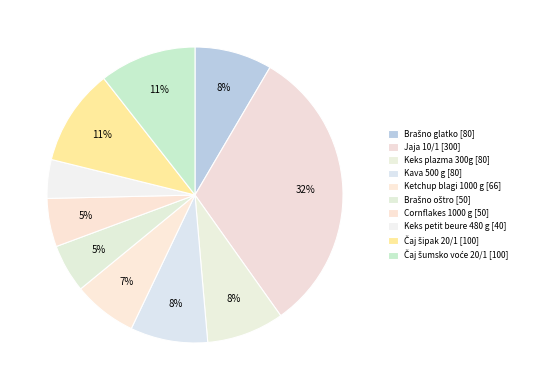

Count the number of slices in the pie.

10